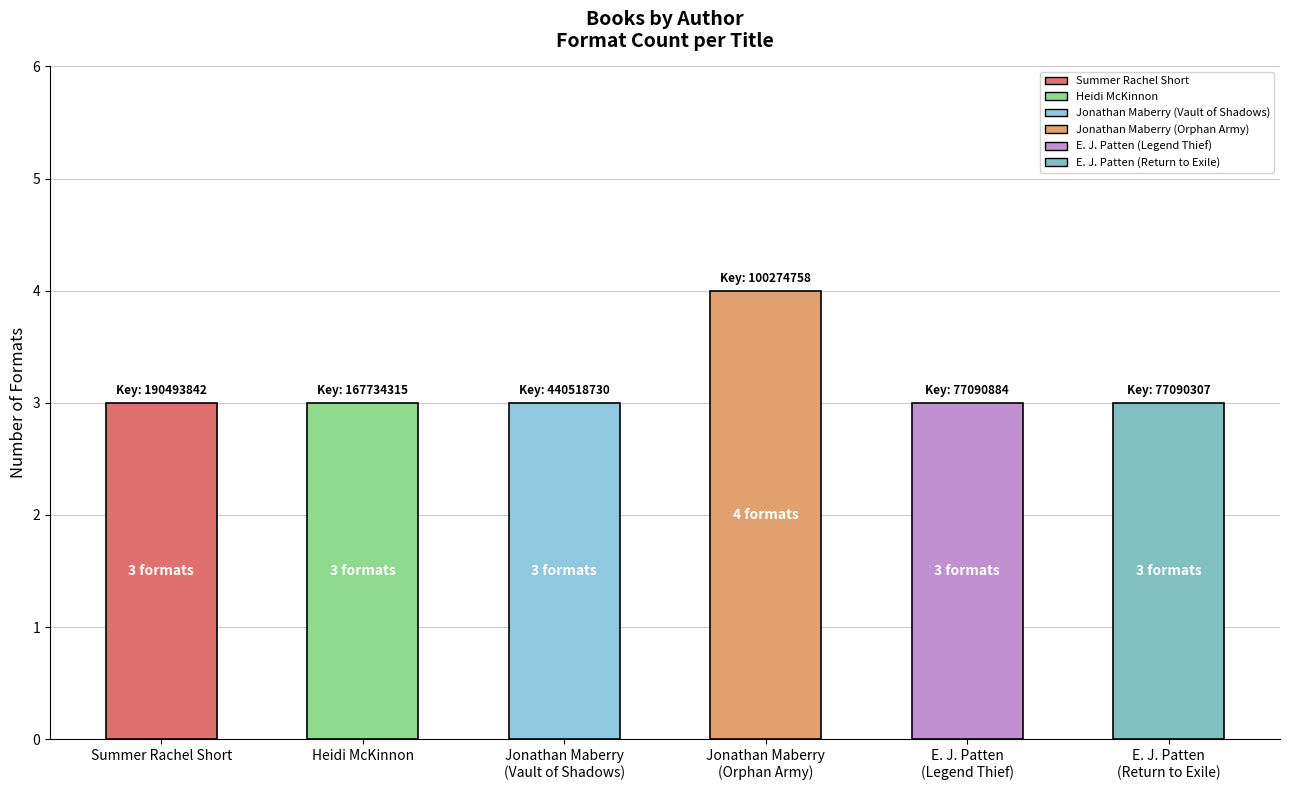

What is the value of the 4th bar from the left?

4